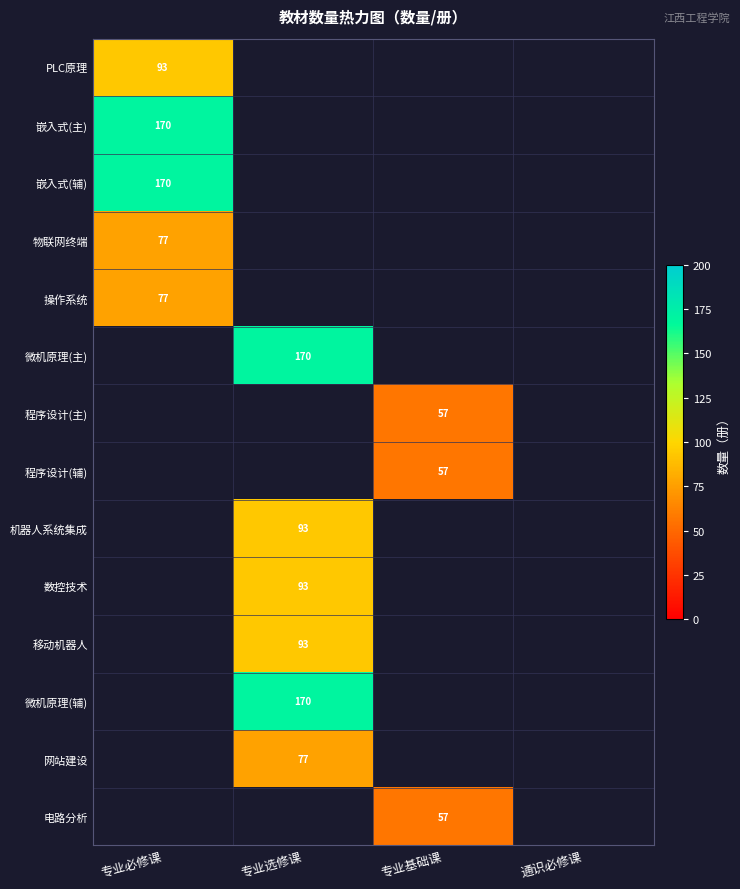

The value of 电路分析 at 专业基础课 is 101. True or false?

False